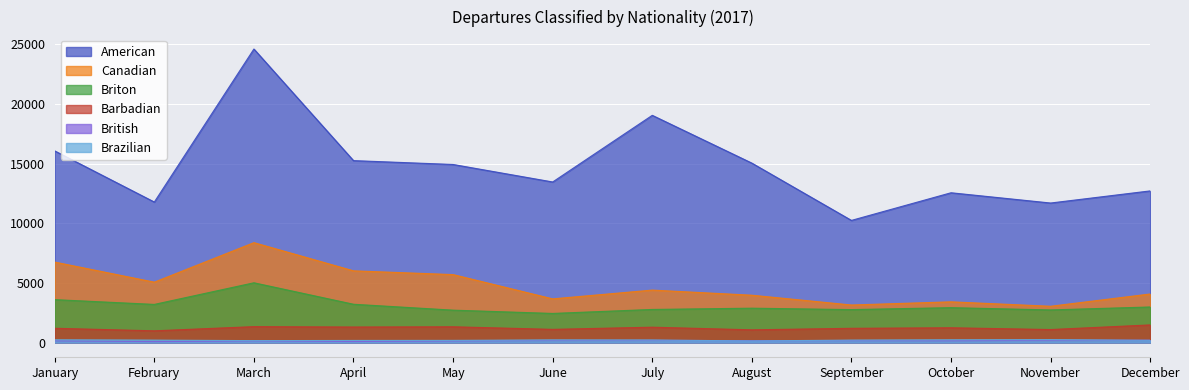

True or false: American has more than 0 points higher than both neighbors.

True